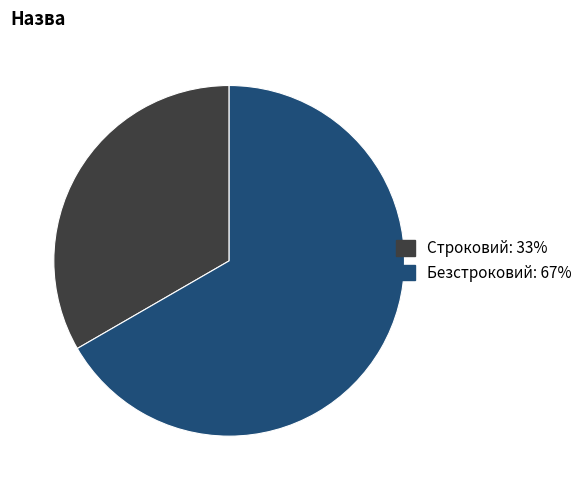

Which category accounts for the majority?

Безстроковий